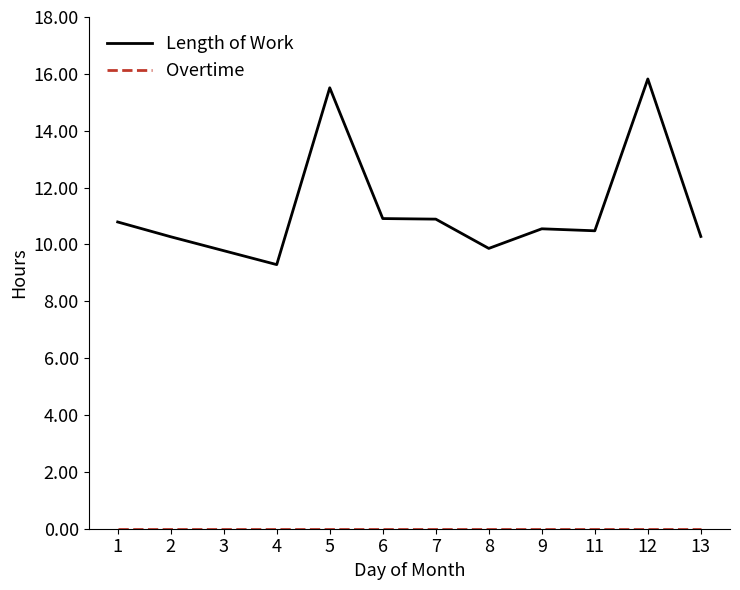

What is the difference between the Length of Work values at 12 and 7?

4.9